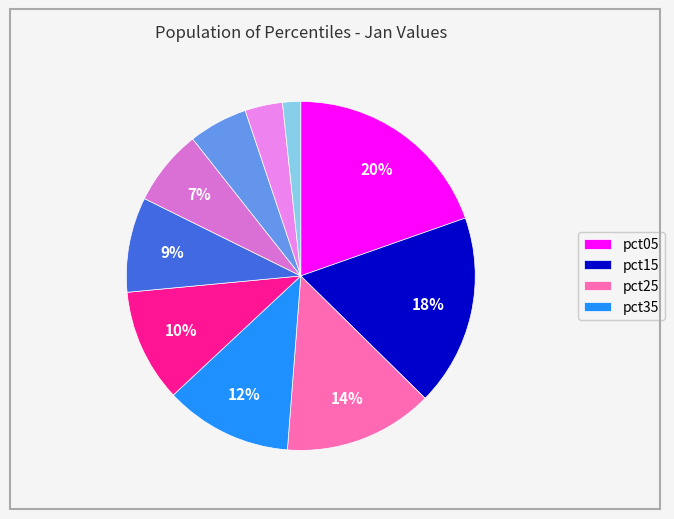

How many segments does this pie chart have?

10